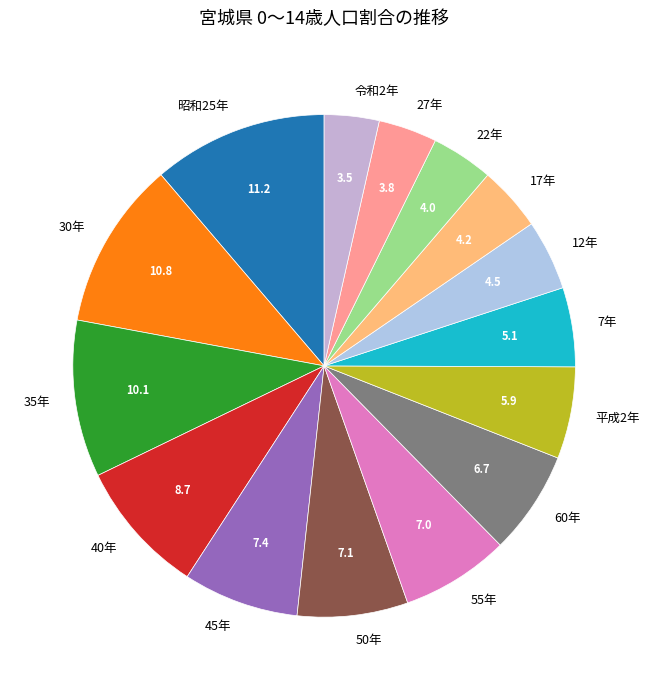

Is the sum of 50年 and 7年 greater than half?

No